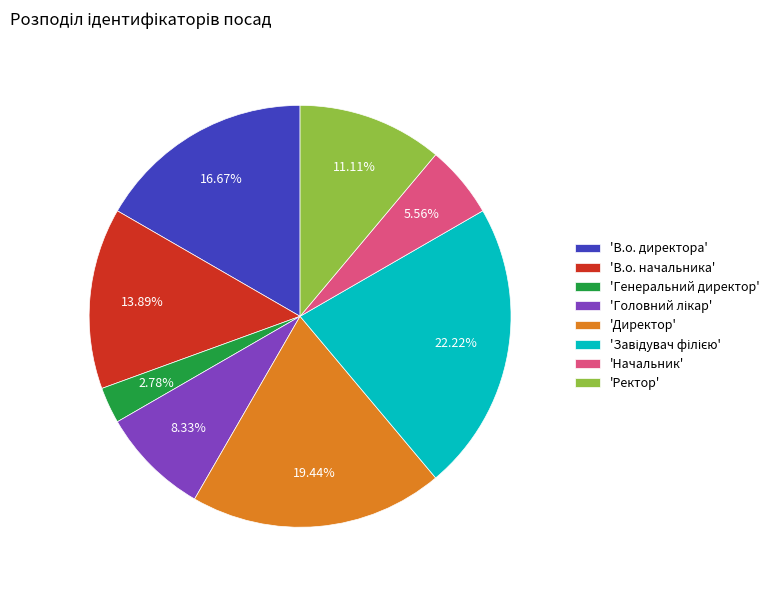

Combined, do 'Директор' and 'Генеральний директор' account for over 50%?

No